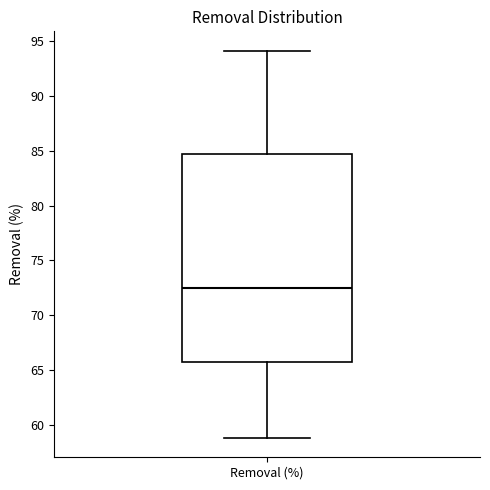

Transcribe this box plot: give where the median line is, the range the box spans, and where the two whiskers end, as read against the y-axis. The values are not printed on the chart, so give them approximately, as read against the axis.

median 72.5, box 65.5 to 84.5, whiskers 59.0 to 94.0